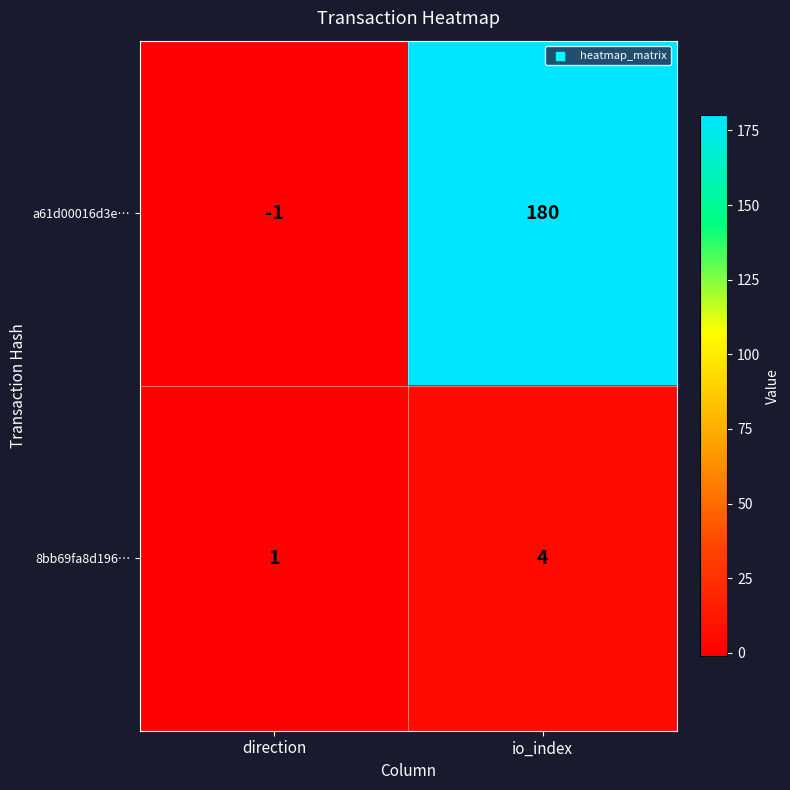

Which label corresponds to the smallest value in the chart?

direction